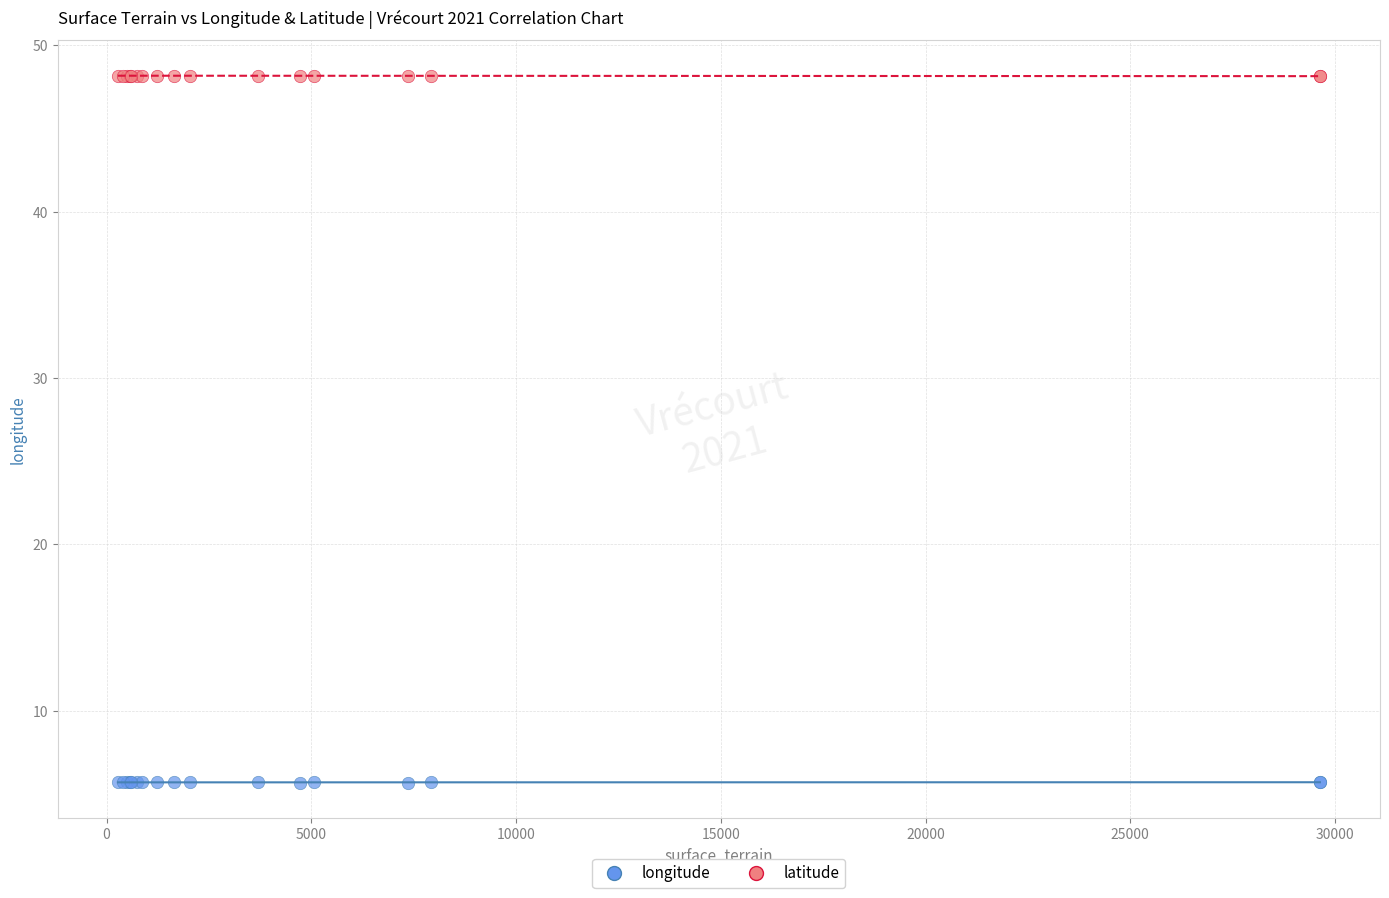

Which series reaches the minimum Y coordinate?

longitude